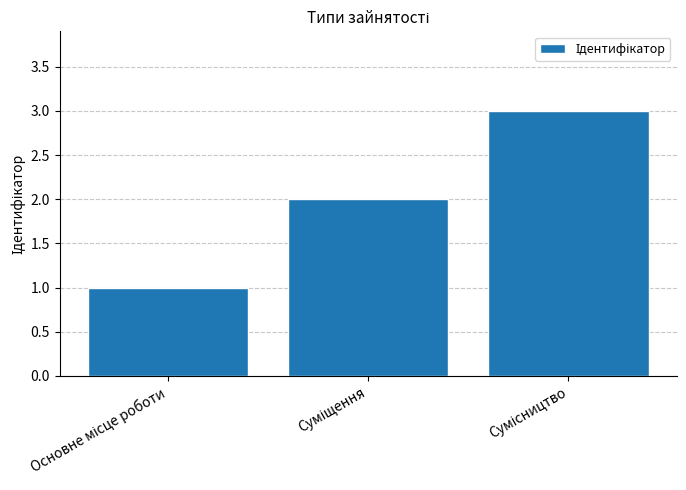

What is the sum of all values?

6